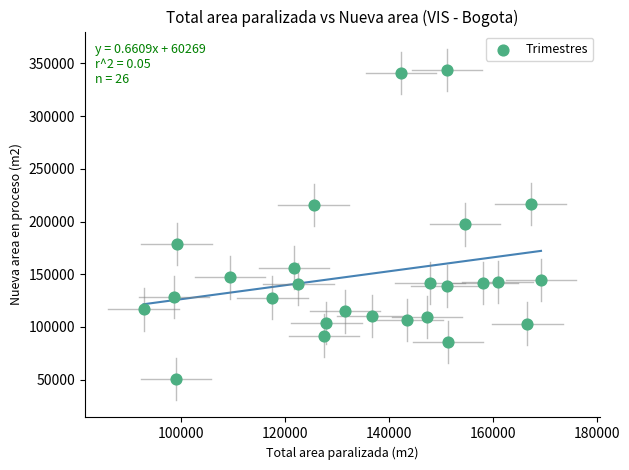

What is the range of X values (max minus min)?

76553